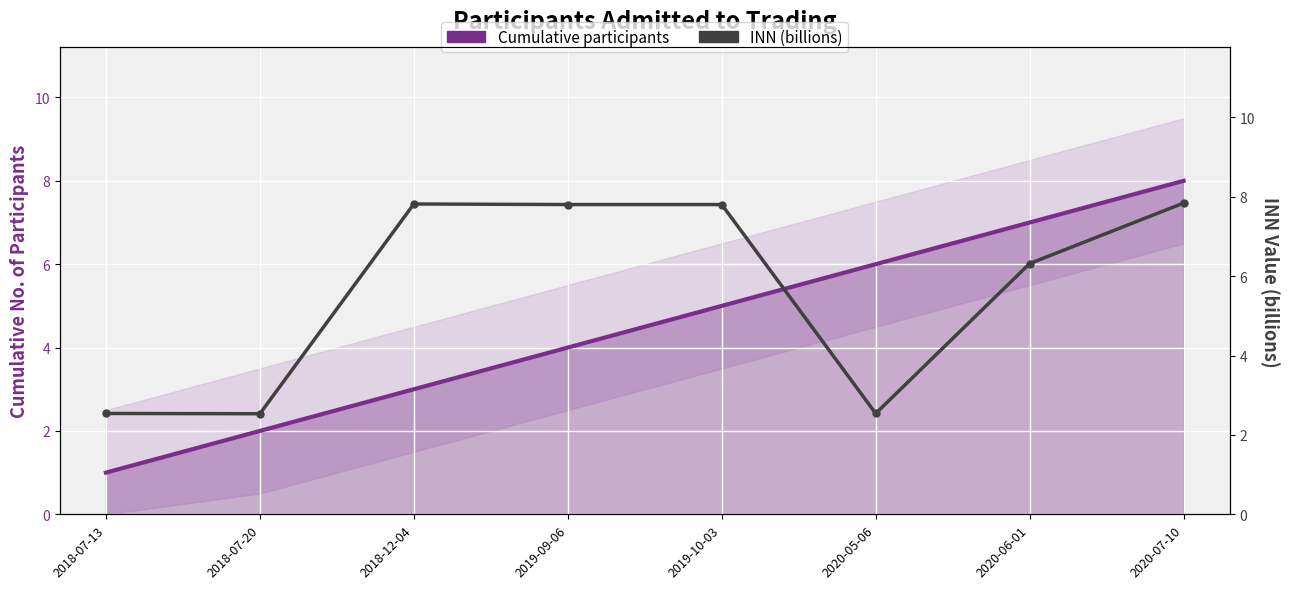

How many data points in INN (billions) are less than 7?

4